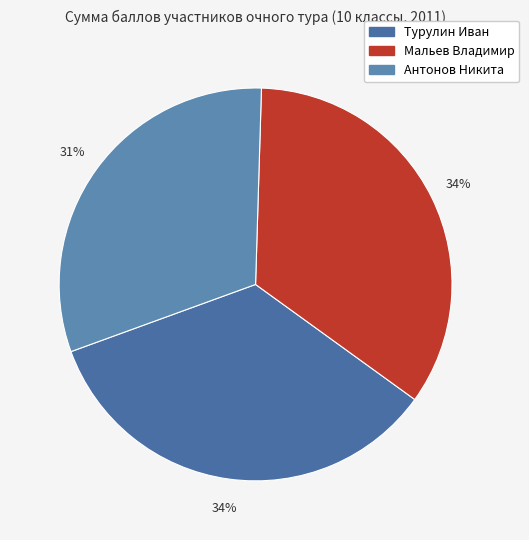

Which slice is the smallest?

Антонов Никита